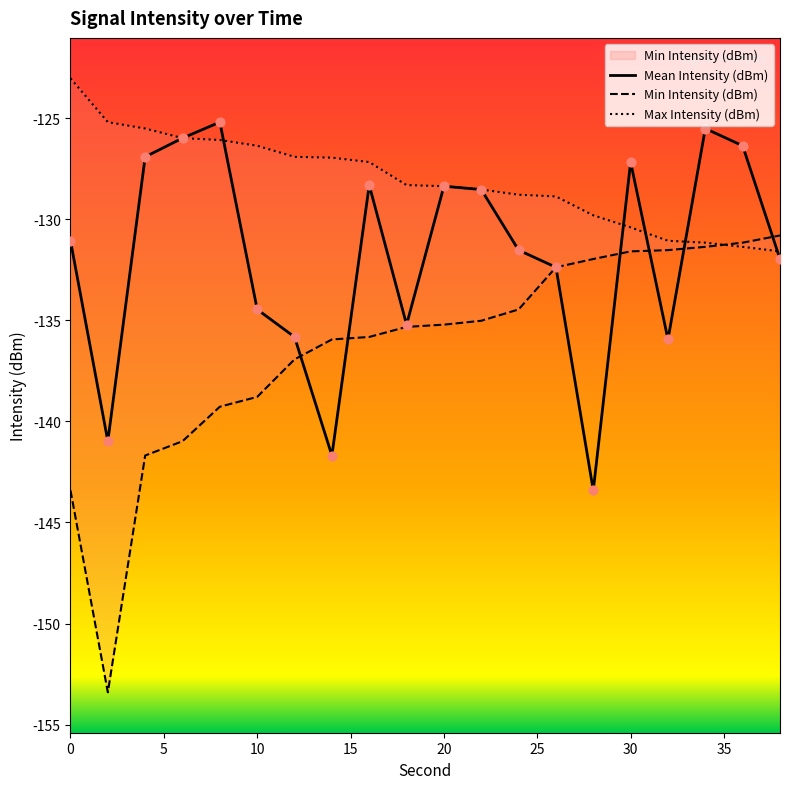

Which series reaches the maximum Y coordinate?

Max Intensity (dBm)